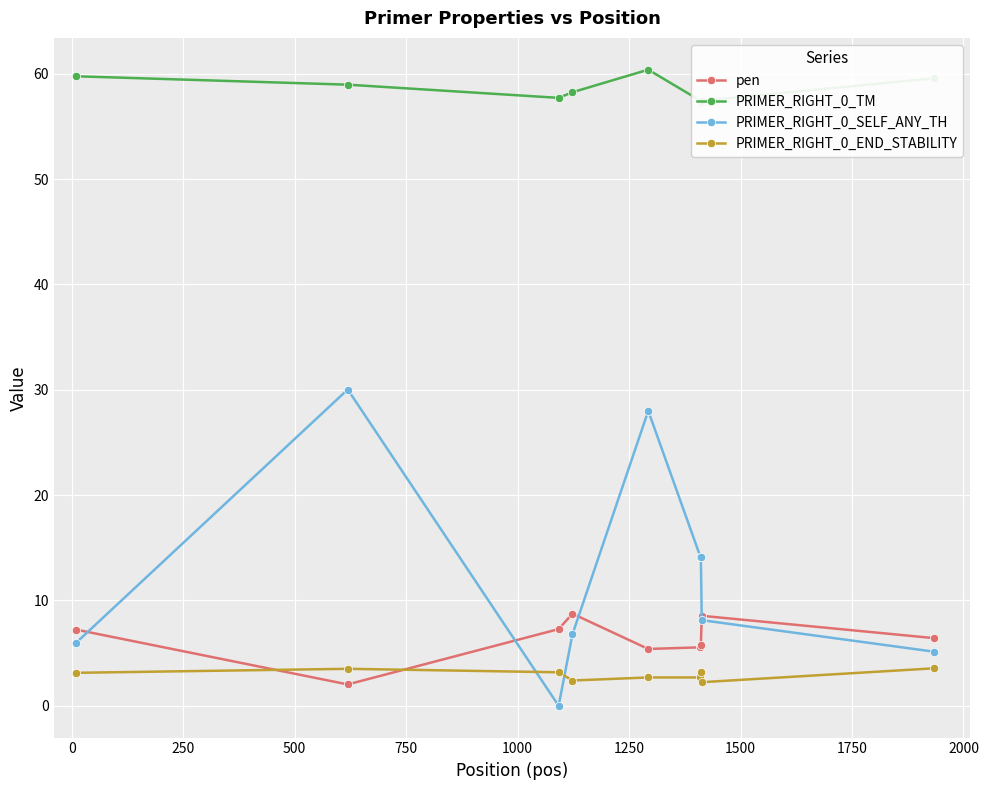

How many interior local peaks does the pen series have?

2